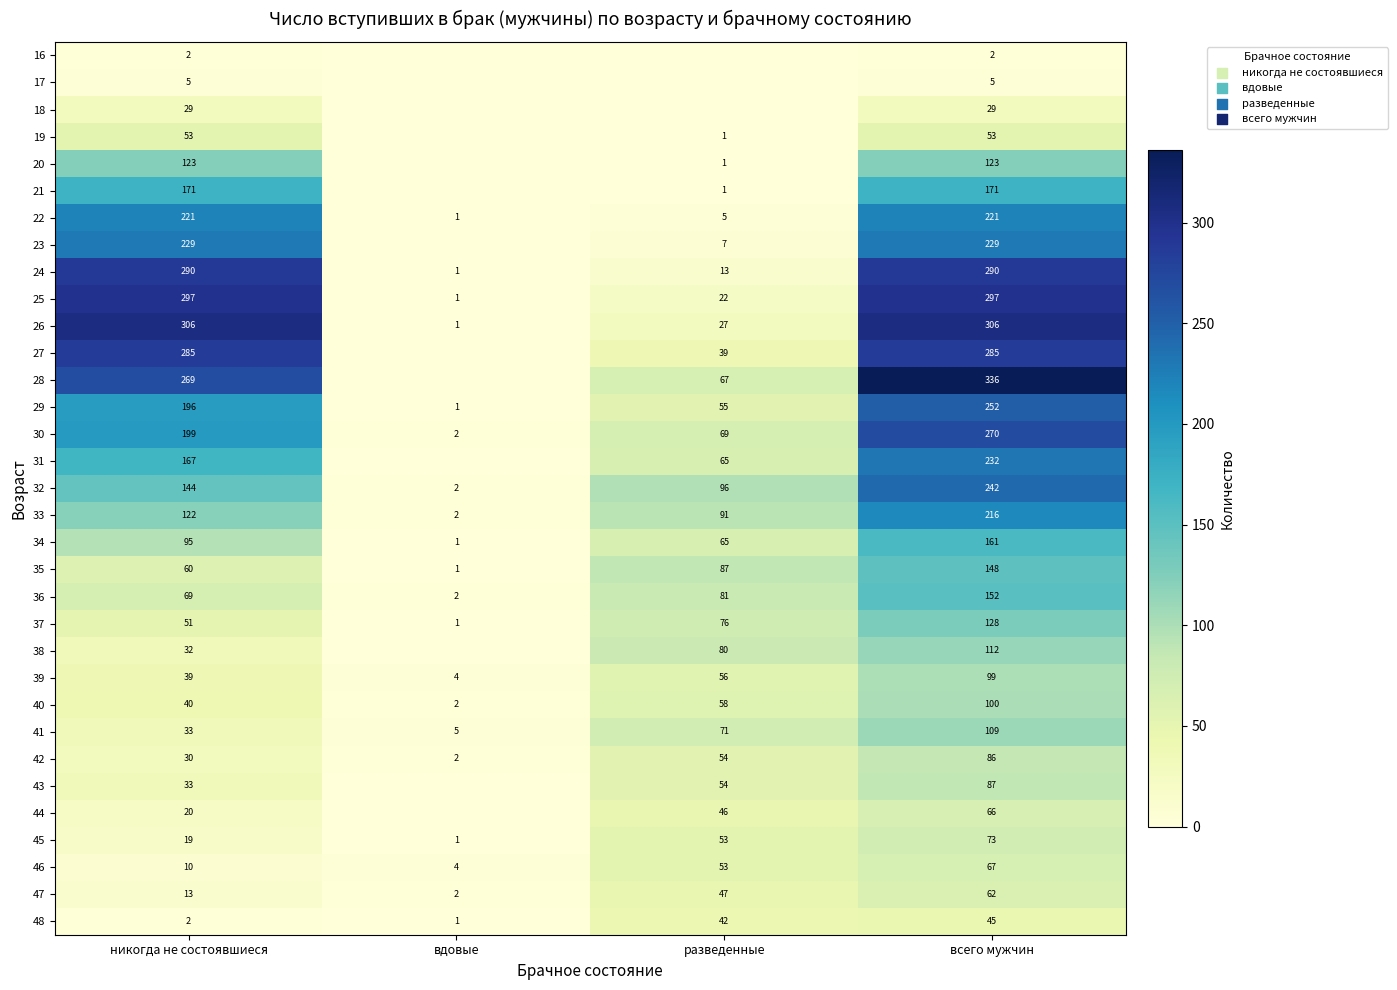

At всего мужчин, list the series in order from smallest to largest.

16, 17, 18, 48, 19, 47, 44, 46, 45, 42, 43, 39, 40, 41, 38, 20, 37, 35, 36, 34, 21, 33, 22, 23, 31, 32, 29, 30, 27, 24, 25, 26, 28